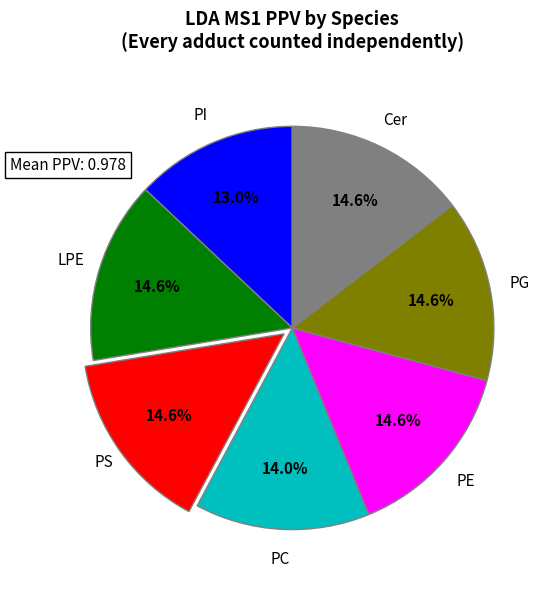

Between PC and PI, which is larger?

PC